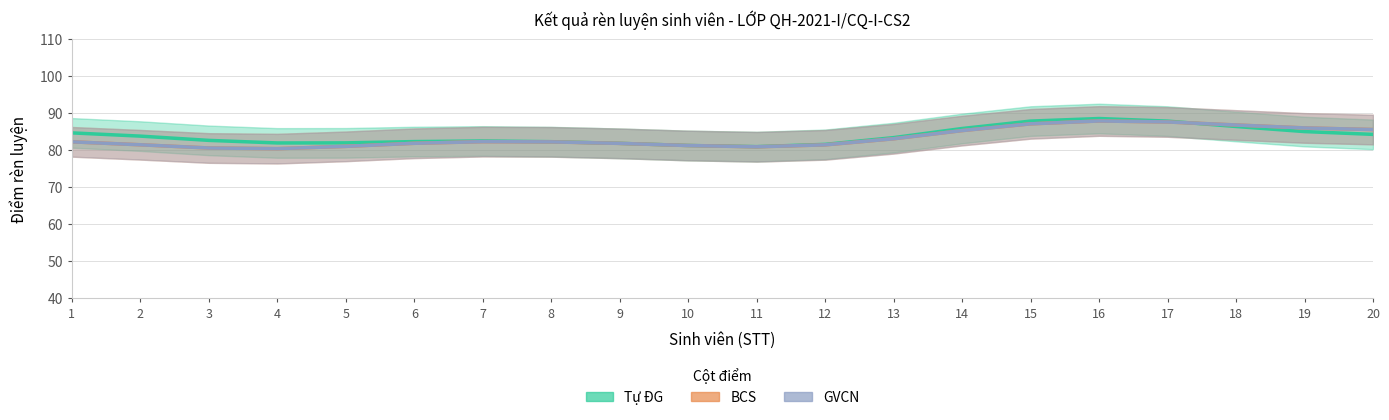

Which series has the largest total across all categories?

Tự ĐG